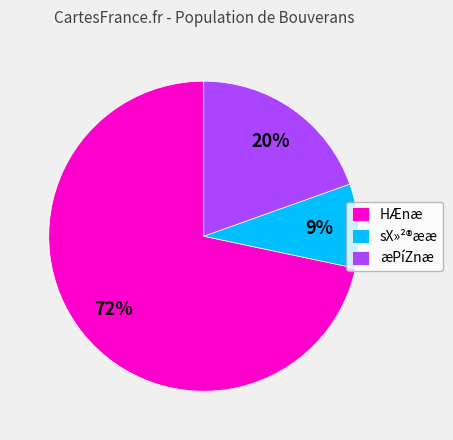

Which category has the biggest portion of the pie?

HÆnæ